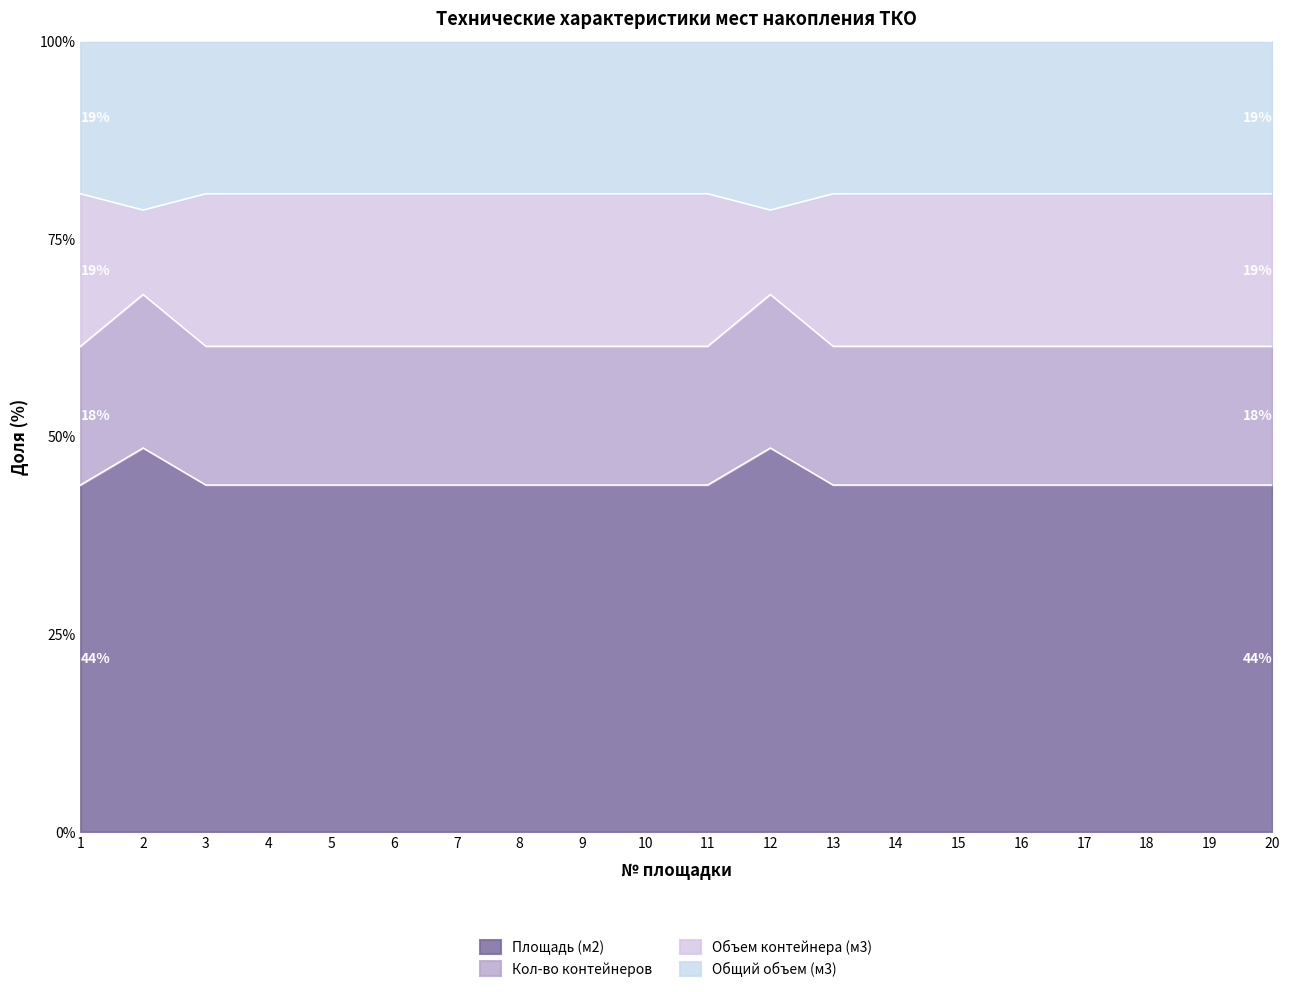

Which has a higher value, 5 or 15?

5